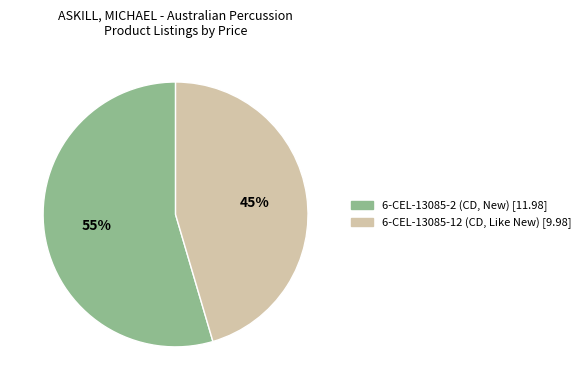

Is the sum of 6-CEL-13085-12 (CD, Like New) and 6-CEL-13085-2 (CD, New) greater than half?

Yes